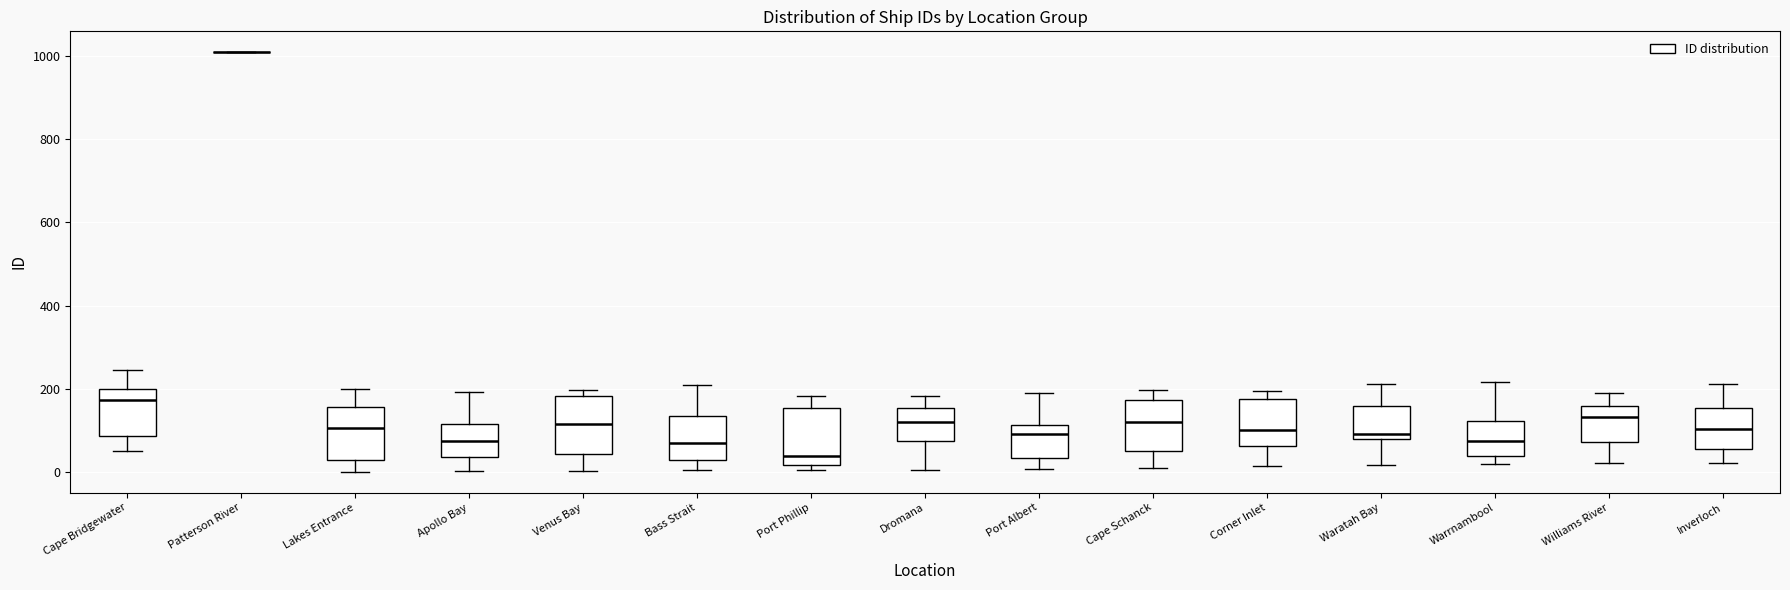

Reading left to right, transcribe this box plot: for each box, give where its median line is, the range the box spans, and where its two whiskers end, as read against the y-axis. The values are not printed on the chart, so give them approximately, as read against the axis.

Cape Bridgewater: median 180, box 80 to 200, whiskers 60 to 240
Patterson River: box collapsed to a line at 1000, whiskers 1000 to 1000
Lakes Entrance: median 100, box 20 to 160, whiskers 0 to 200
Apollo Bay: median 80, box 40 to 120, whiskers 0 to 200
Venus Bay: median 120, box 40 to 180, whiskers 0 to 200
Bass Strait: median 80, box 20 to 140, whiskers 0 to 200
Port Phillip: median 40, box 20 to 160, whiskers 0 to 180
Dromana: median 120, box 80 to 160, whiskers 0 to 180
Port Albert: median 100, box 40 to 120, whiskers 0 to 180
Cape Schanck: median 120, box 60 to 180, whiskers 20 to 200
Corner Inlet: median 100, box 60 to 180, whiskers 20 to 200
Waratah Bay: median 100, box 80 to 160, whiskers 20 to 220
Warrnambool: median 80, box 40 to 120, whiskers 20 to 220
Williams River: median 140, box 80 to 160, whiskers 20 to 180
Inverloch: median 100, box 60 to 160, whiskers 20 to 220